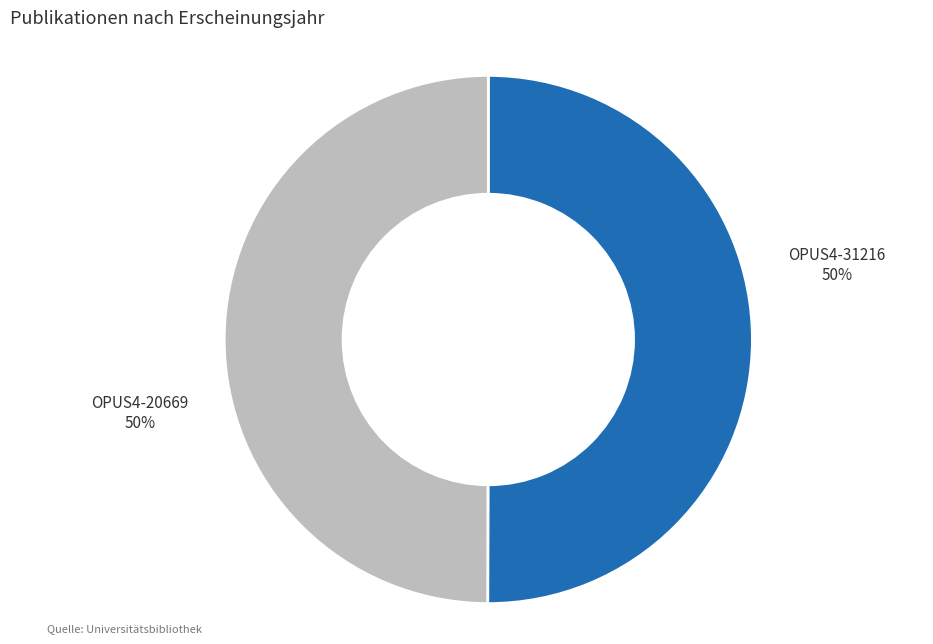

What percentage is the OPUS4-20669 slice, to the nearest percent?

50%